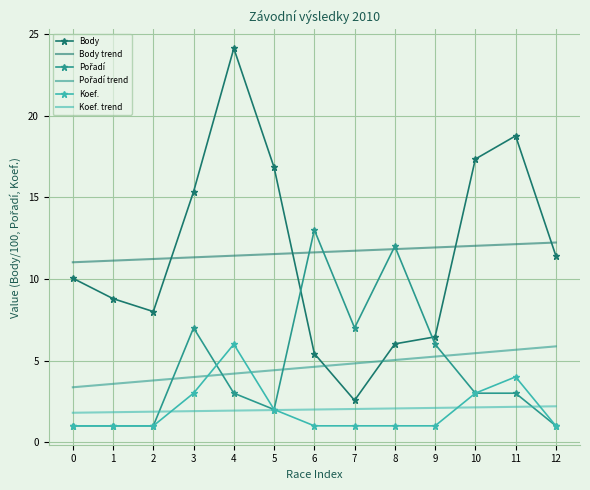

How many intersections are there between Body and Body trend?

4